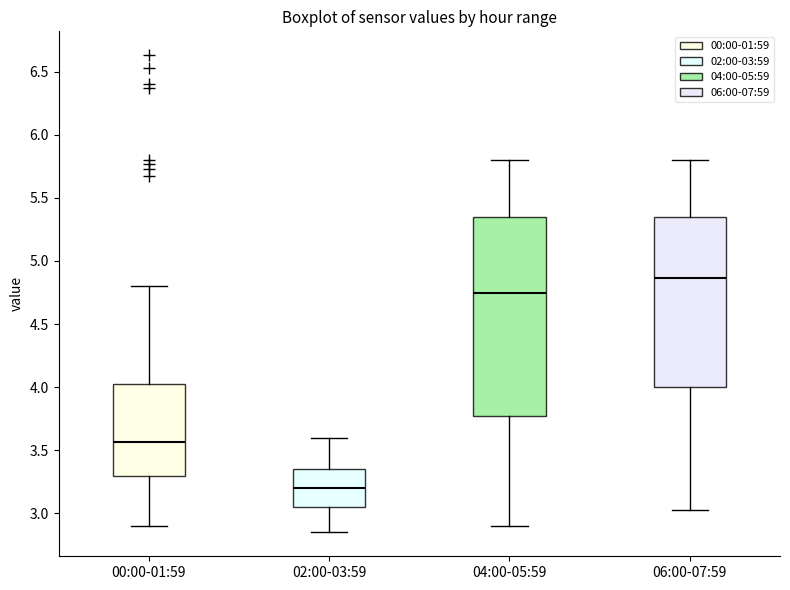

Where does the median line of the box for 04:00-05:59 sit on the y-axis? The values are not printed on the chart, so give them approximately, as read against the axis.

4.75